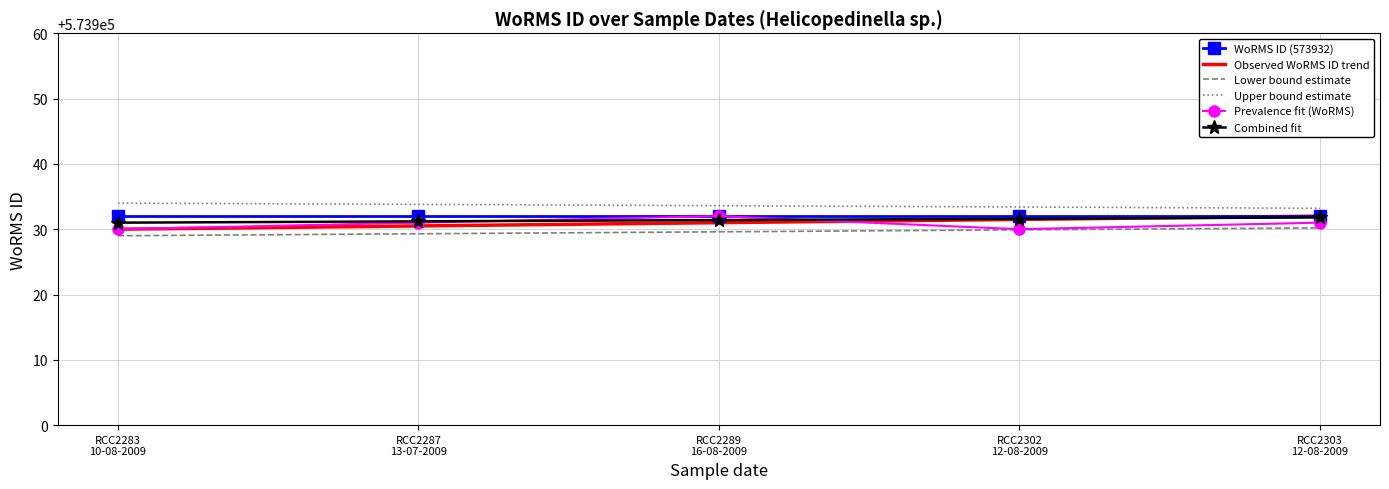

What is the spread (max minus min) of values at RCC2302
12-08-2009?

3.5